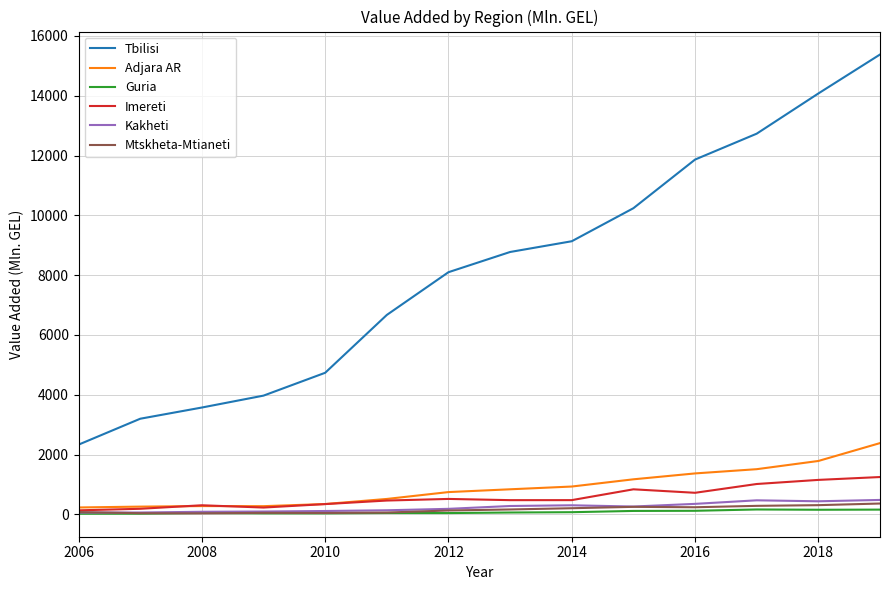

Which series has the largest total across all categories?

Tbilisi